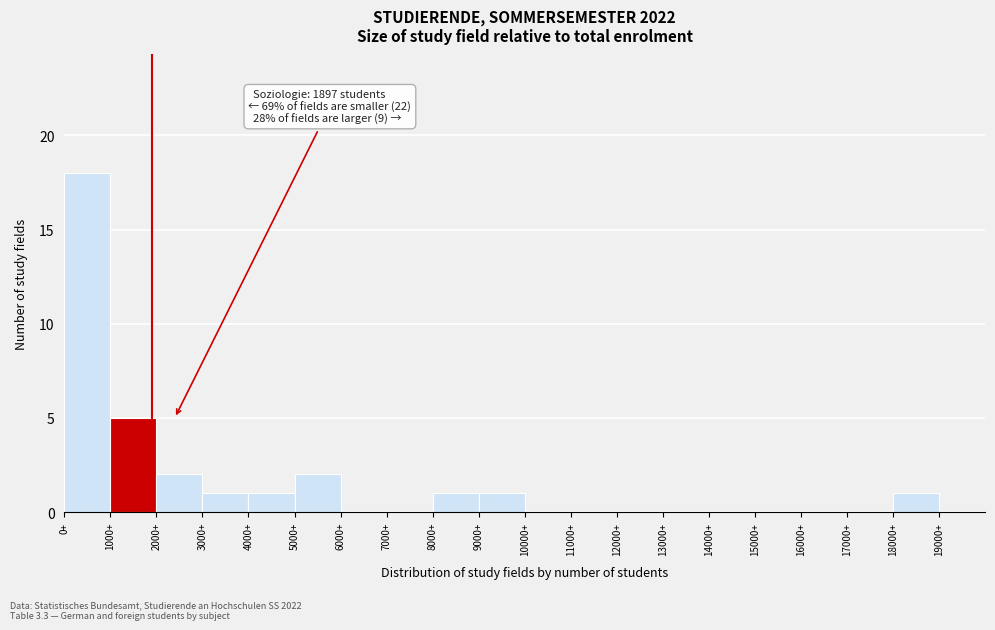

Which range on the x-axis has the tallest bar?

0 to 1000